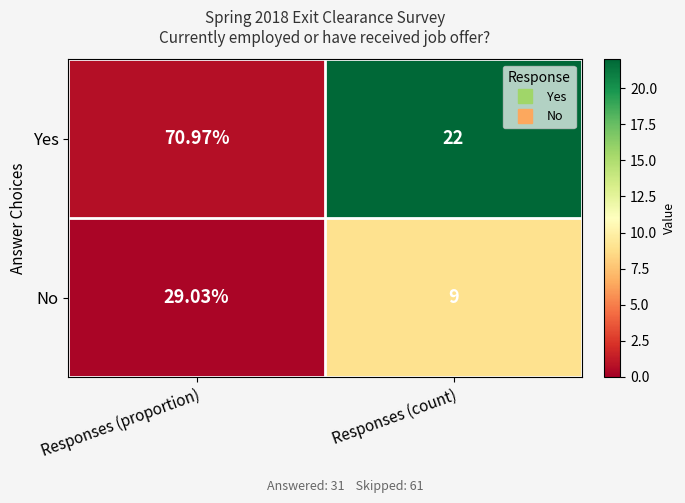

Rank the series at Responses (proportion) from lowest to highest value.

No, Yes